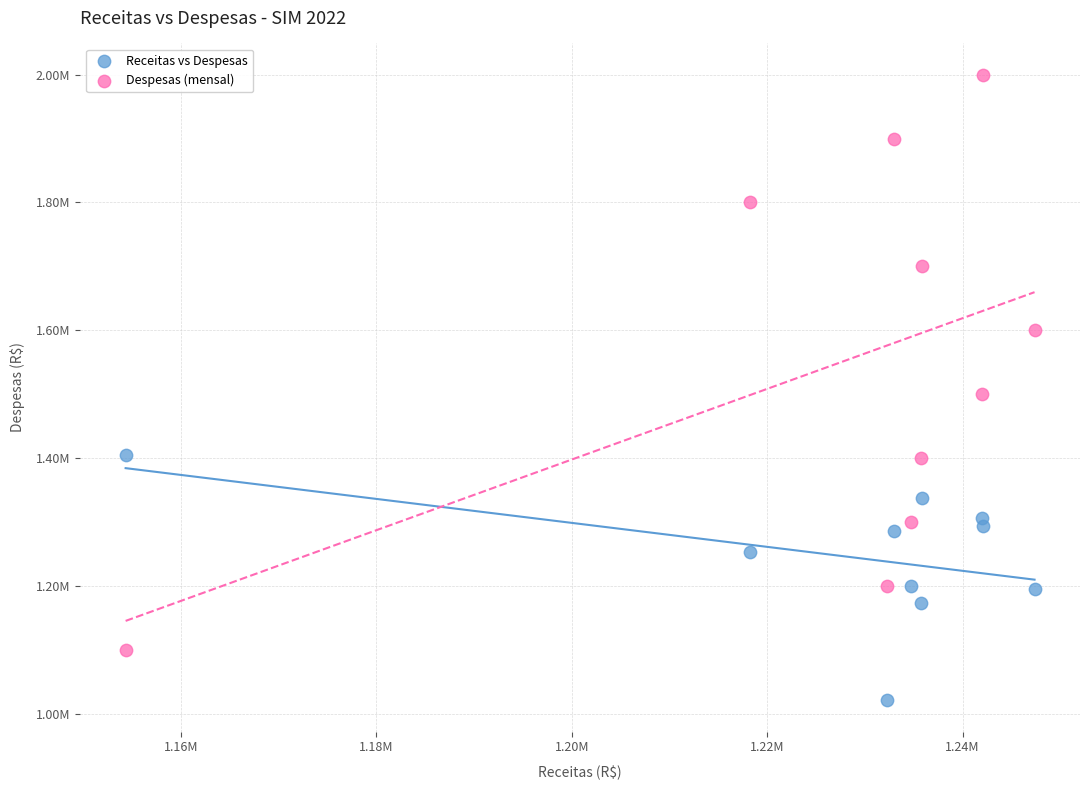

What are all the series names shown in the legend?

Receitas vs Despesas, Despesas (mensal)